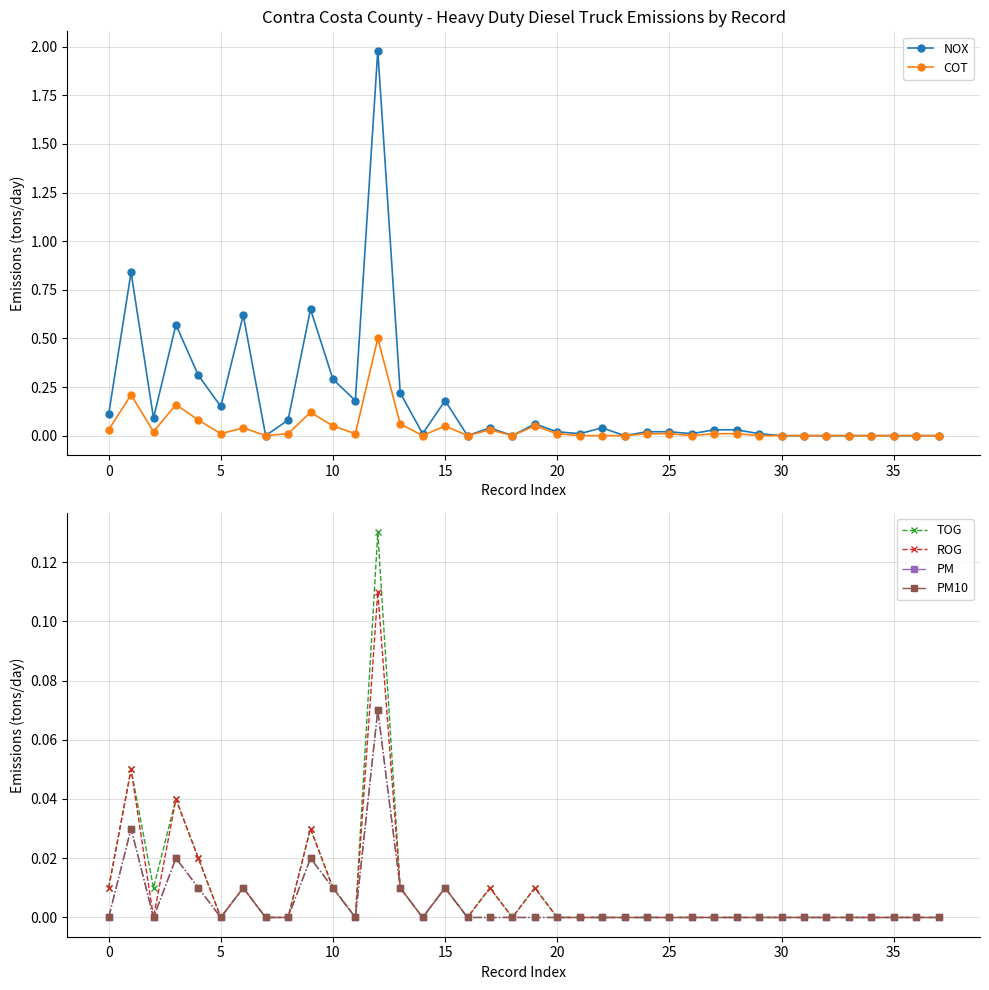

How many lines are shown in the chart?

6